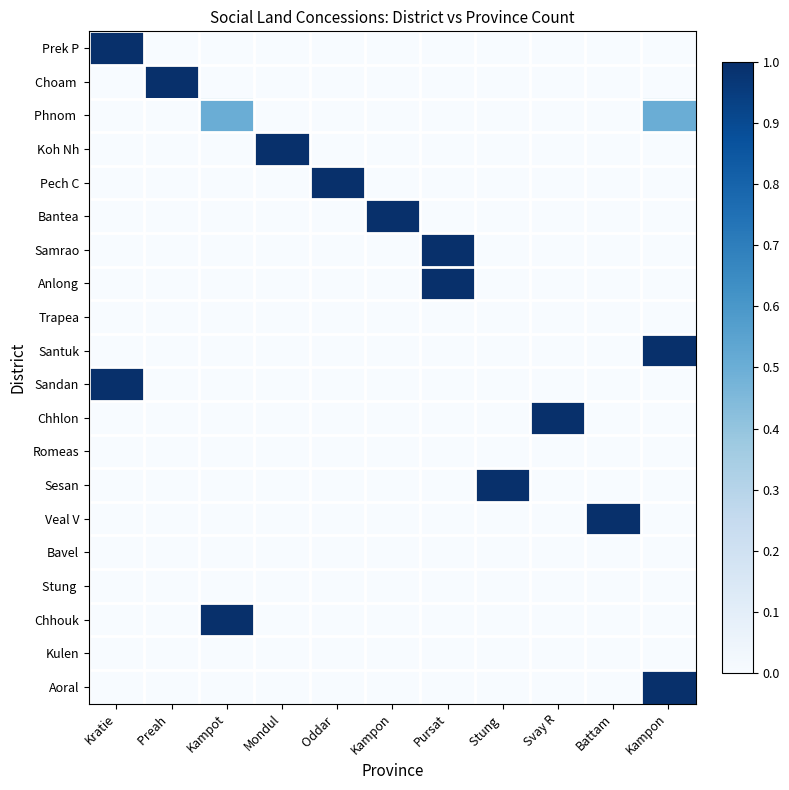

Rank the series at Oddar from highest to lowest value.

Pech C, Prek P, Choam, Phnom, Koh Nh, Bantea, Samrao, Anlong, Trapea, Santuk, Sandan, Chhlon, Romeas, Sesan, Veal V, Bavel, Stung, Chhouk, Kulen, Aoral